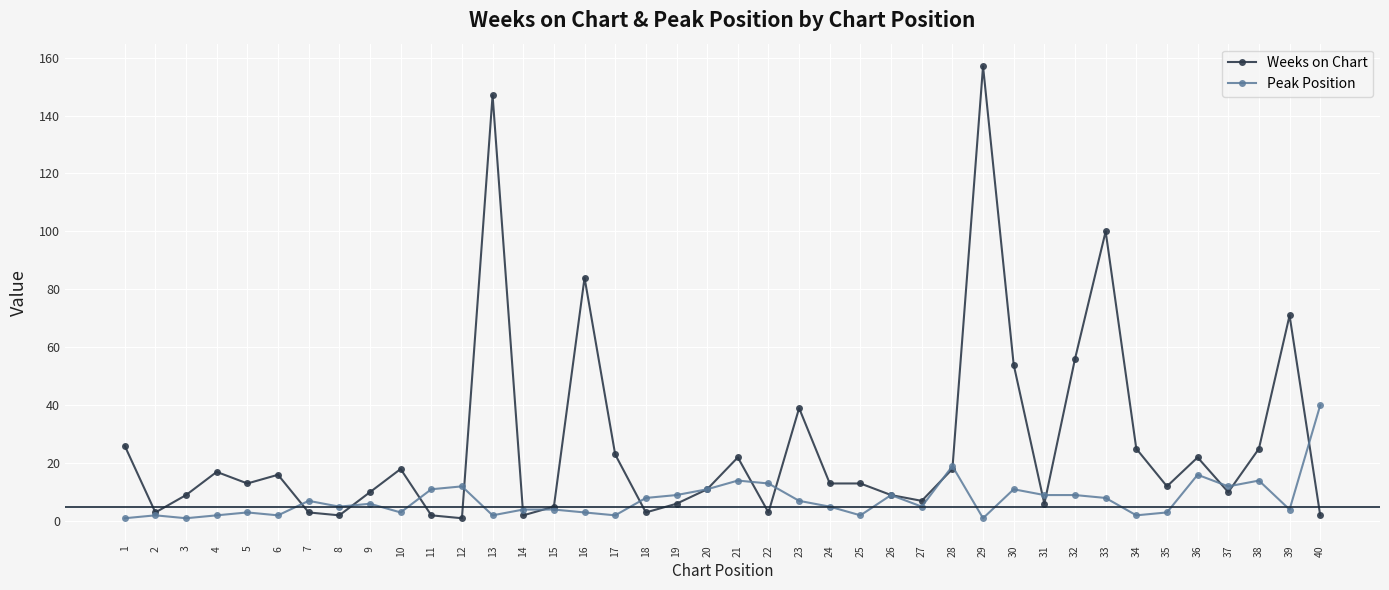

True or false: Peak Position and Weeks on Chart cross at least once.

True